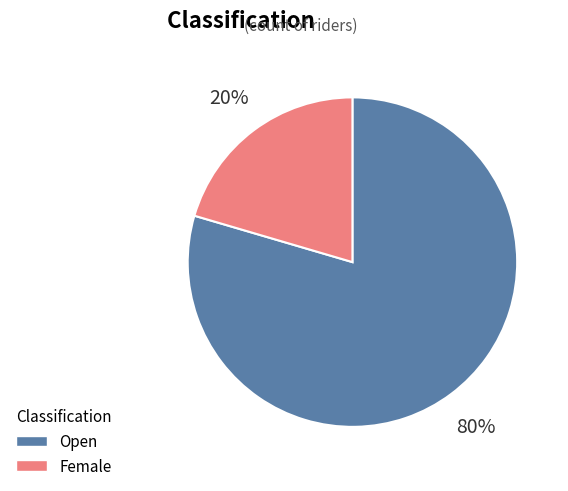

Combined, do Female and Open account for over 50%?

Yes